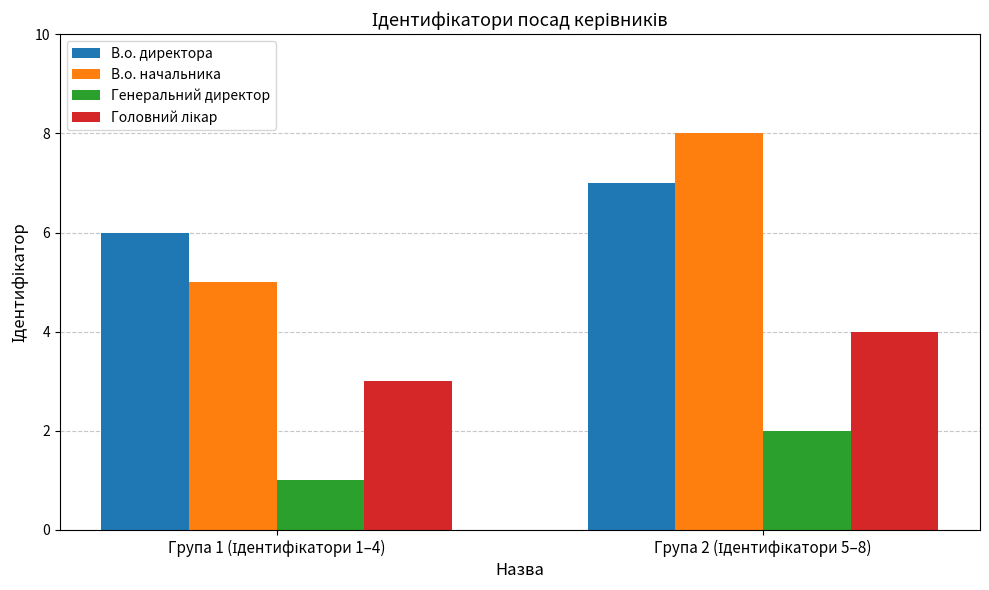

How many values in the В.о. начальника series are below 8?

1